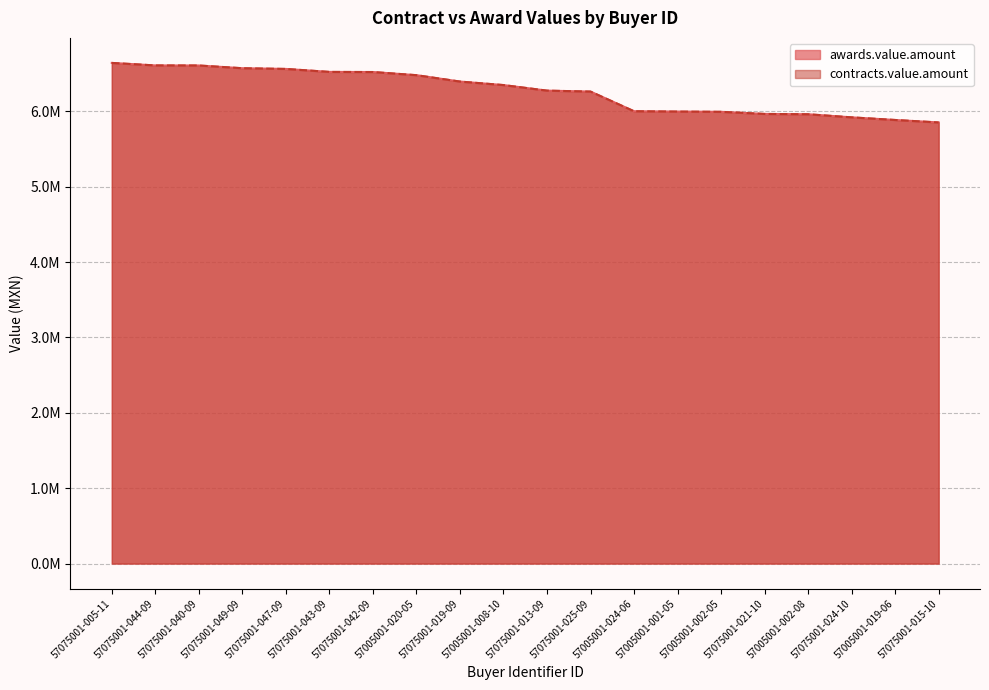

Which series has the largest total across all categories?

awards.value.amount